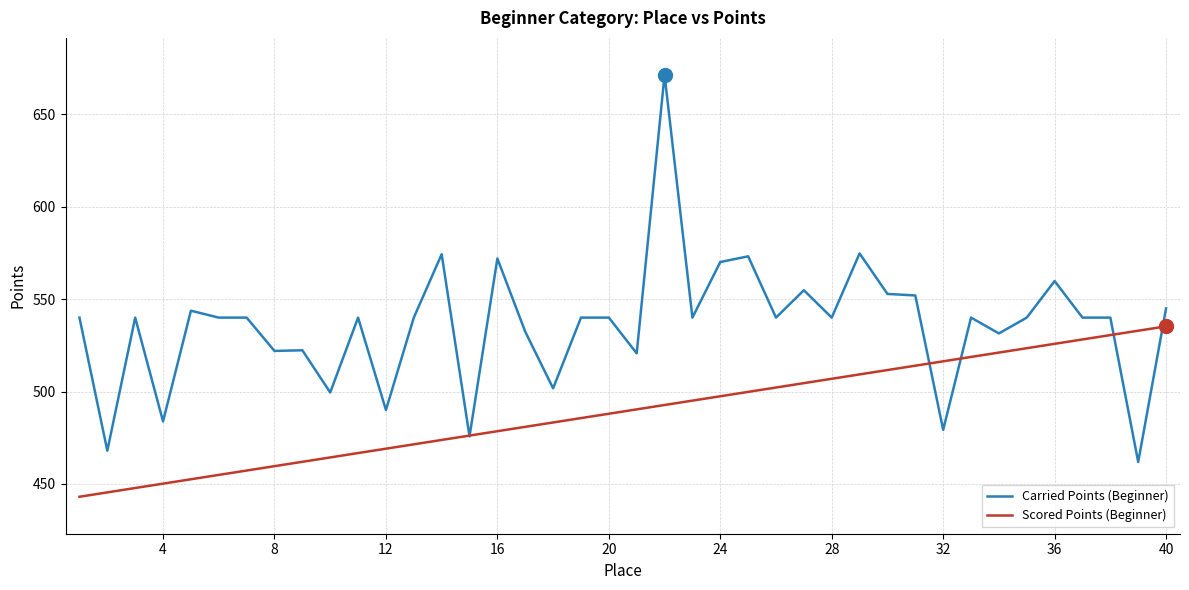

After their last crossing, which series has the higher values: Scored Points (Beginner) or Carried Points (Beginner)?

Carried Points (Beginner)